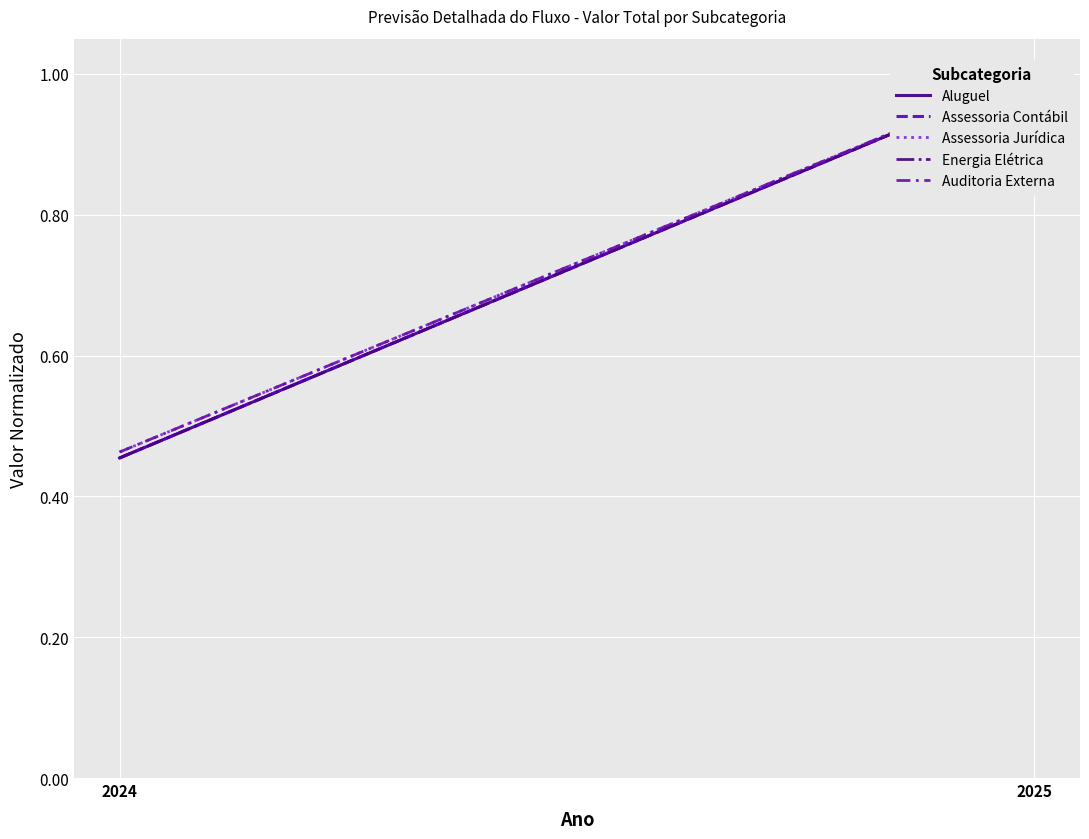

At which category does the chart reach its peak across all series?

2025